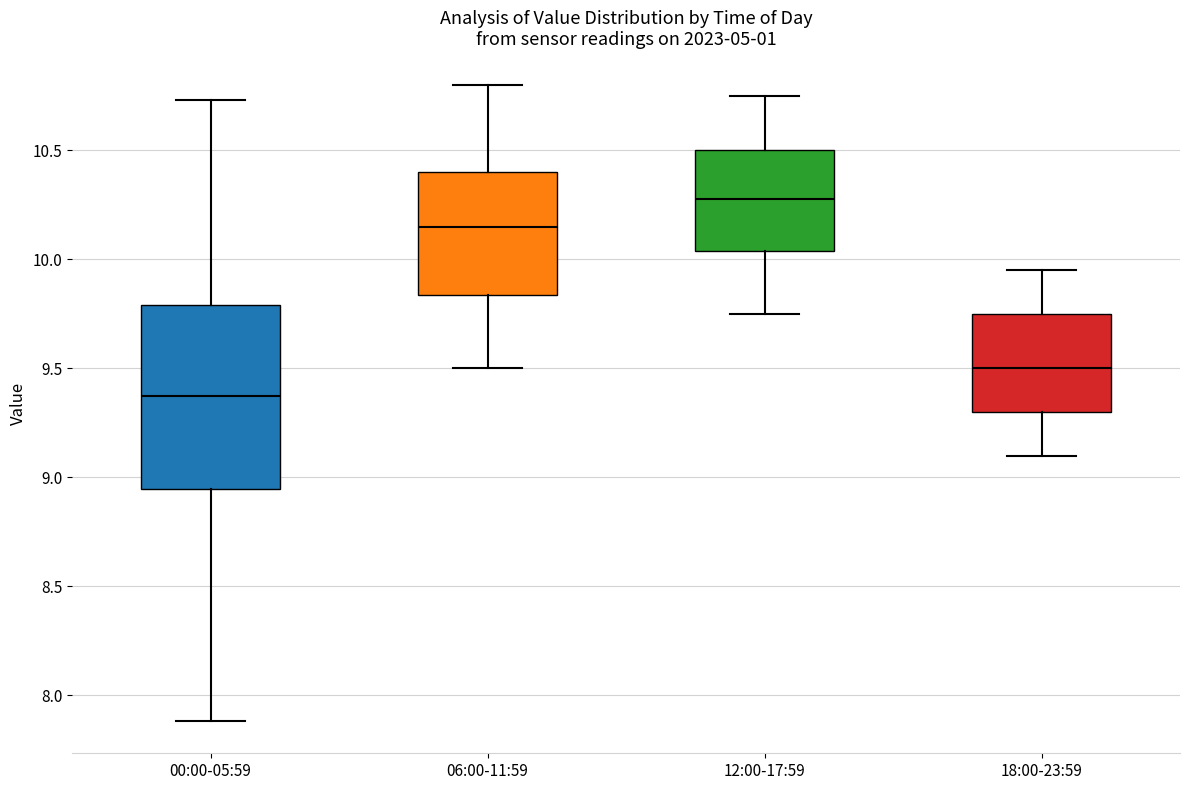

Which box is the tallest, from its lower edge to its upper edge?

00:00-05:59